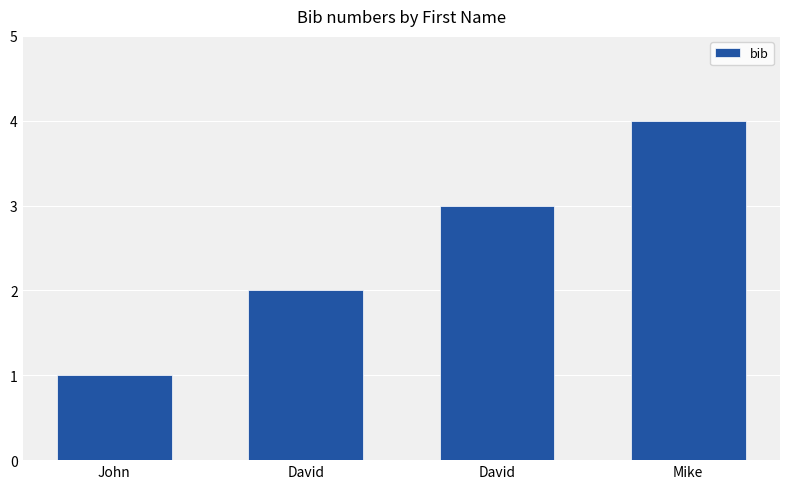

How many values are below 3?

2